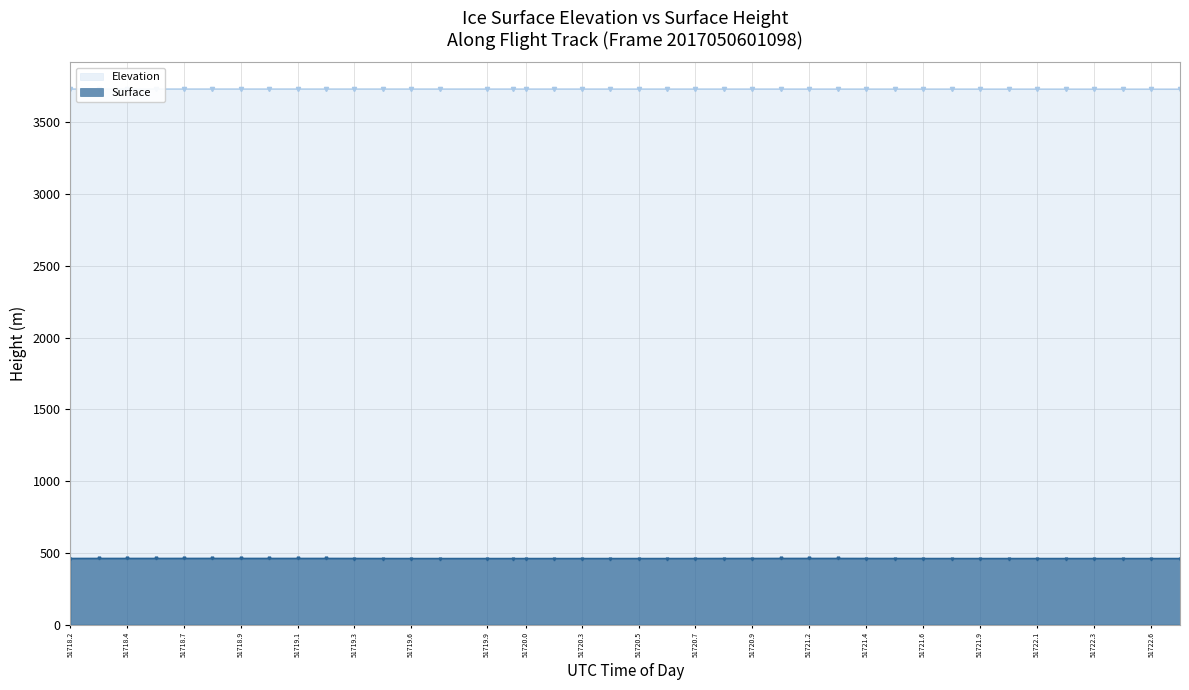

The value of Surface at 51720.8345 is 460.1. True or false?

True